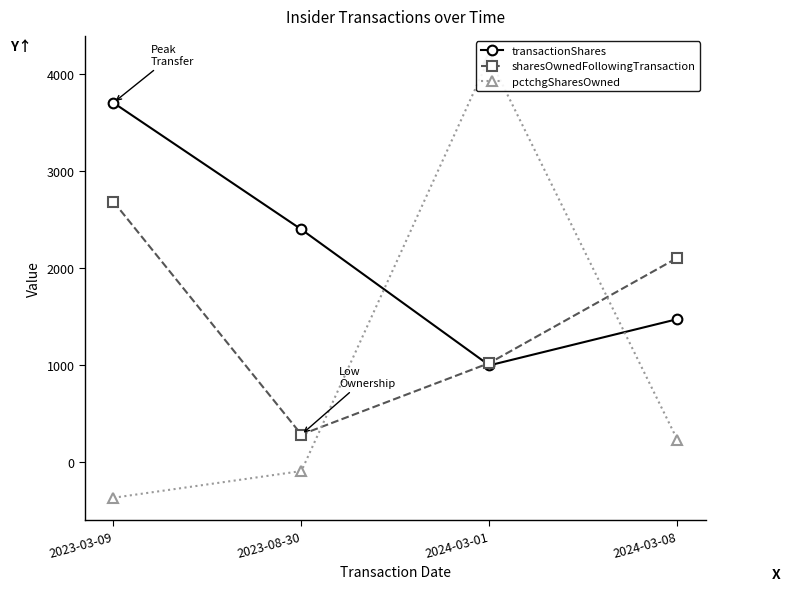

How many data points in sharesOwnedFollowingTransaction are less than 2107?

2